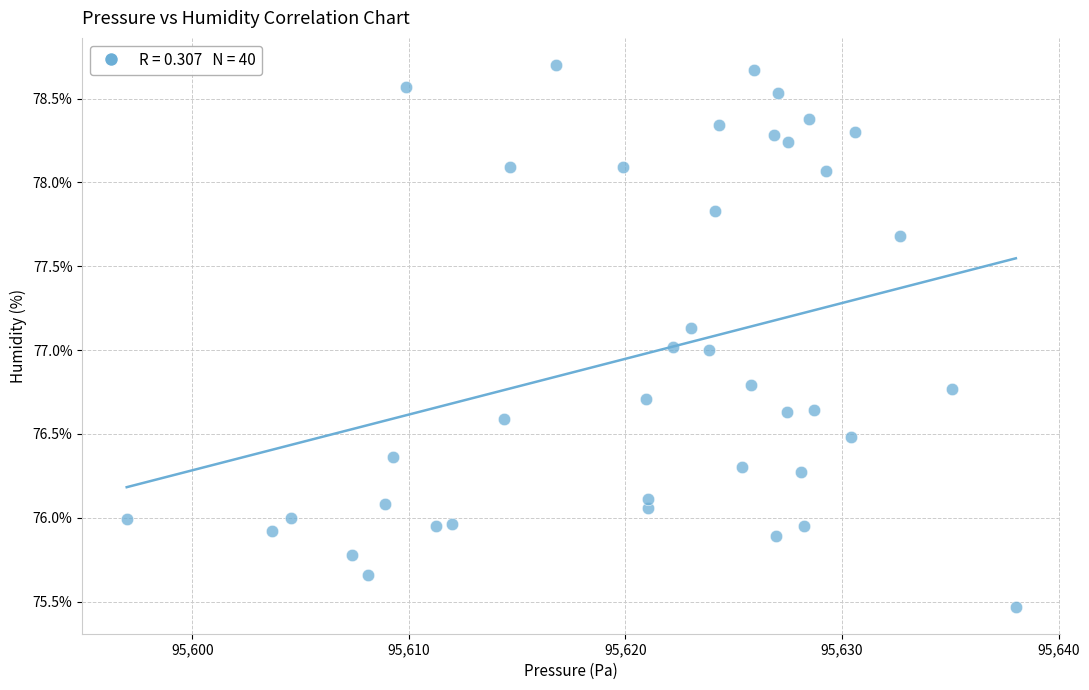

What is the range of Y values (max minus min)?

3.2